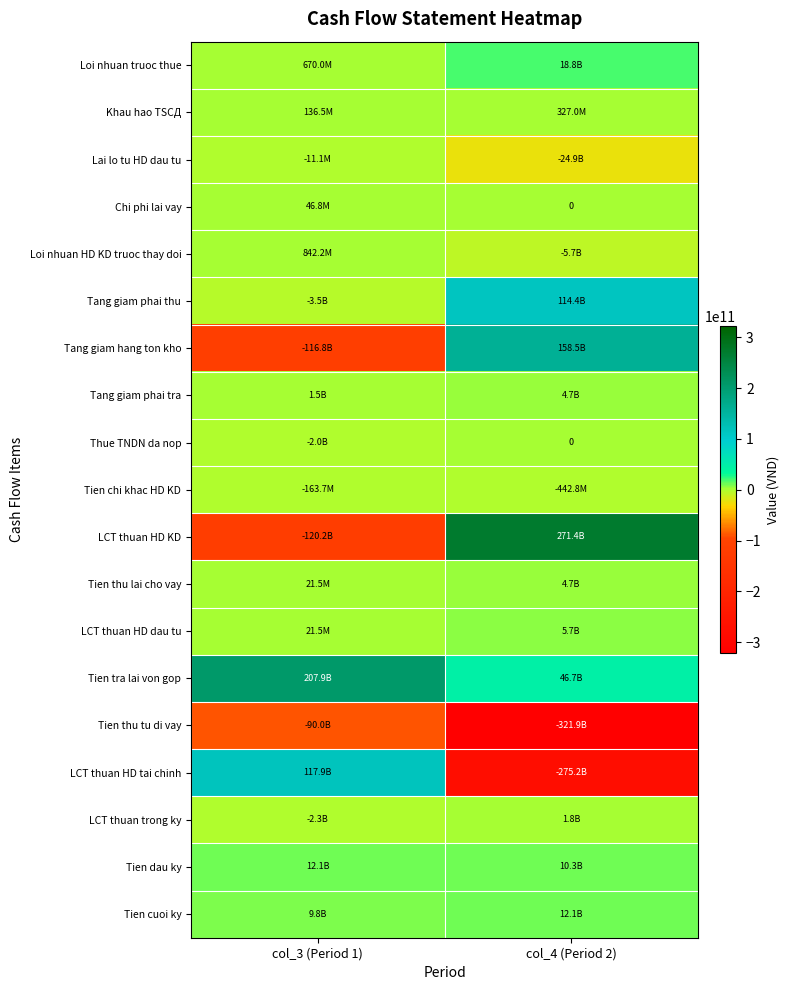

At col_3 (Period 1), list the series in order from largest to smallest.

Tien tra lai von gop, LCT thuan HD tai chinh, Tien dau ky, Tien cuoi ky, Tang giam phai tra, Loi nhuan HD KD truoc thay doi, Loi nhuan truoc thue, Khau hao TSCД, Chi phi lai vay, Tien thu lai cho vay, LCT thuan HD dau tu, Lai lo tu HD dau tu, Tien chi khac HD KD, Thue TNDN da nop, LCT thuan trong ky, Tang giam phai thu, Tien thu tu di vay, Tang giam hang ton kho, LCT thuan HD KD